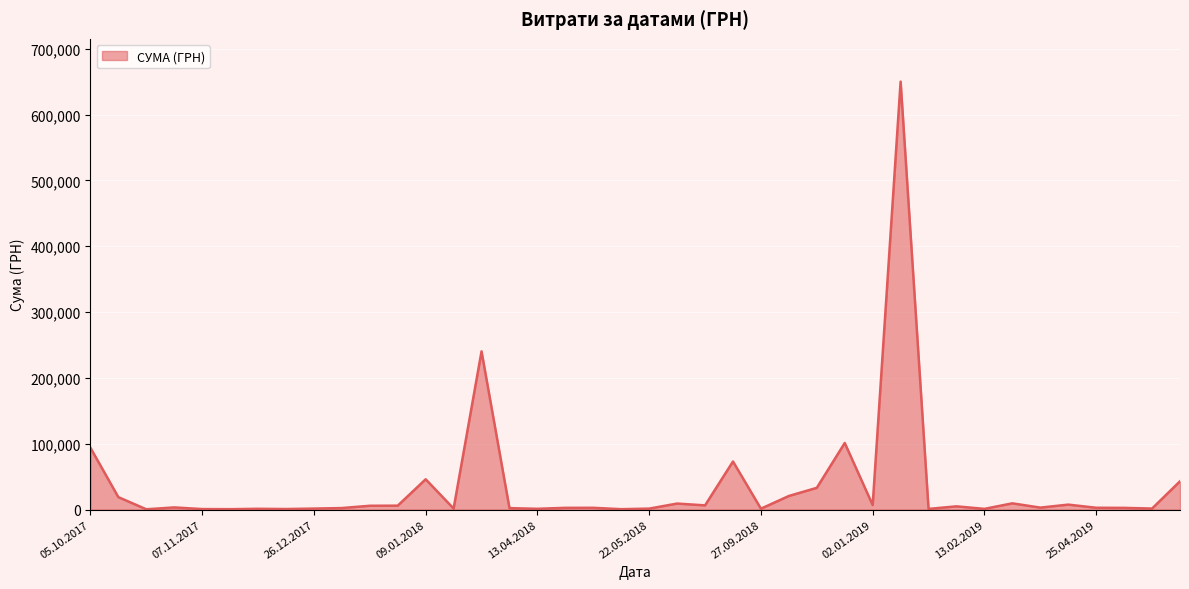

Count the number of categories in the chart.

40